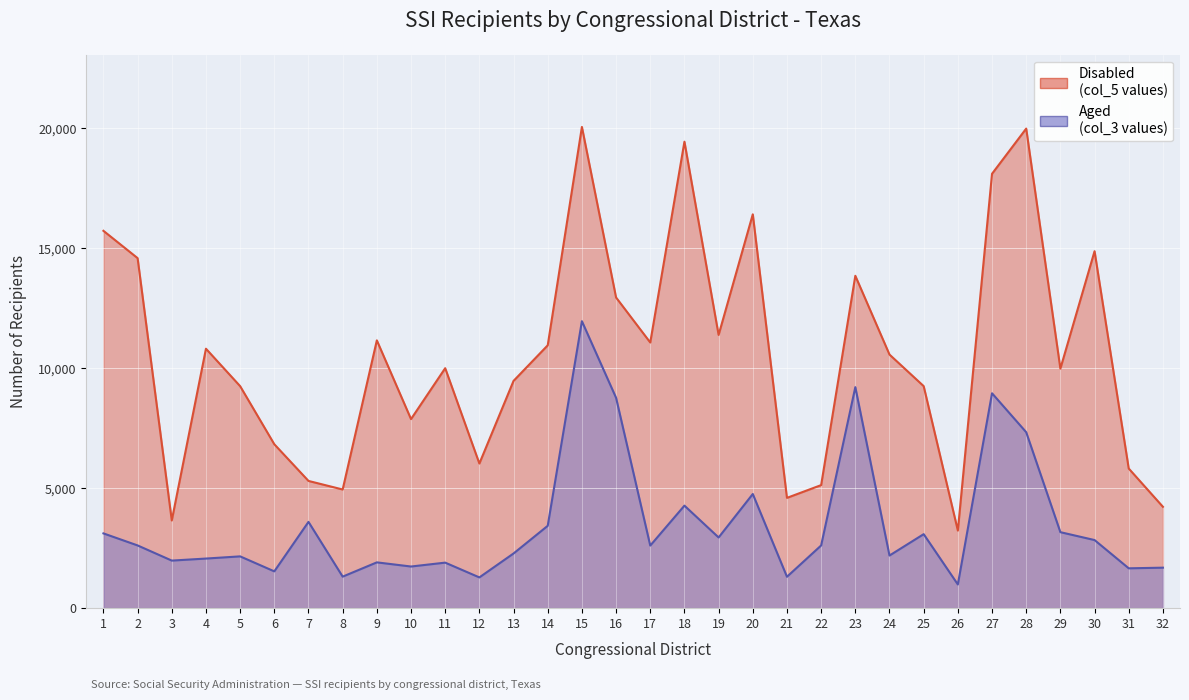

Which series changed the most between 5 and 18?

Disabled